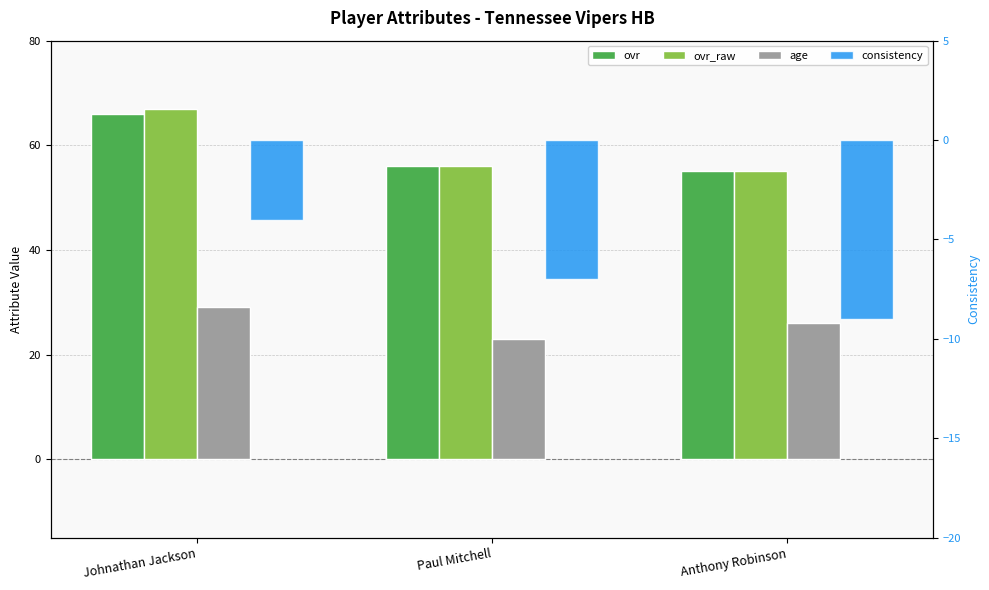

True or false: consistency has a value of -7 at Paul Mitchell.

True